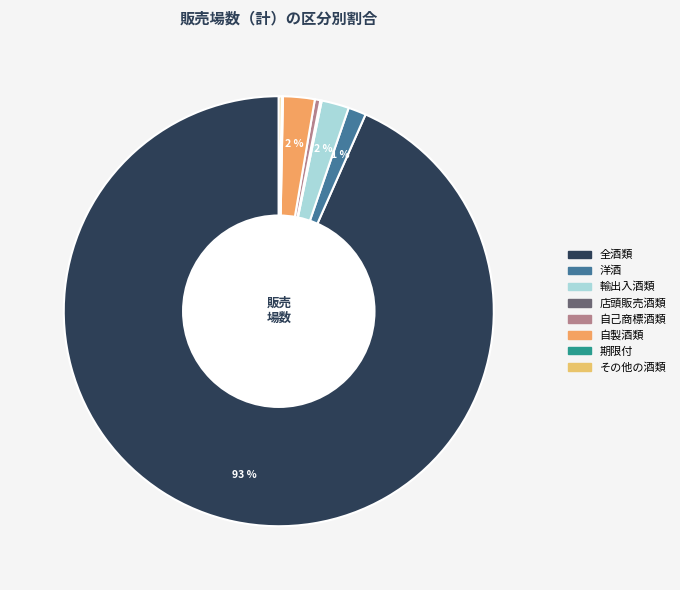

To the nearest percent, what is the average slice percentage?

12%